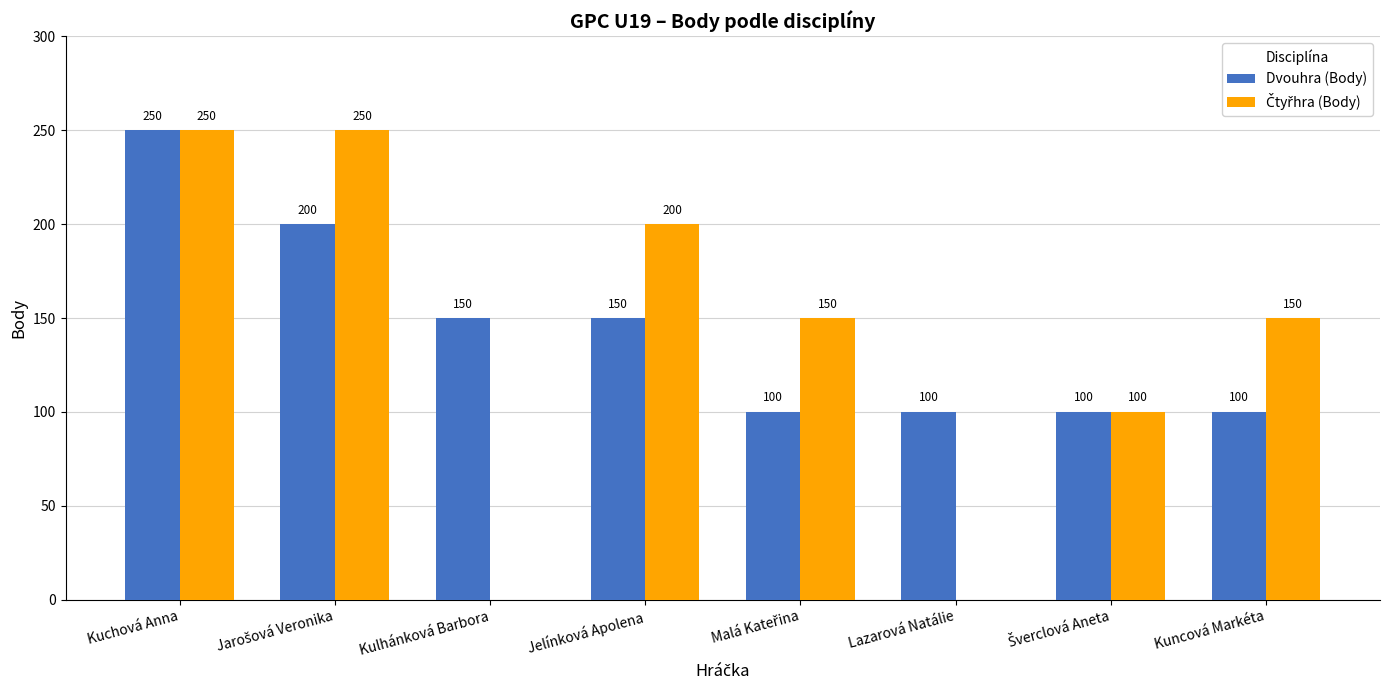

What is the greatest value displayed?

250